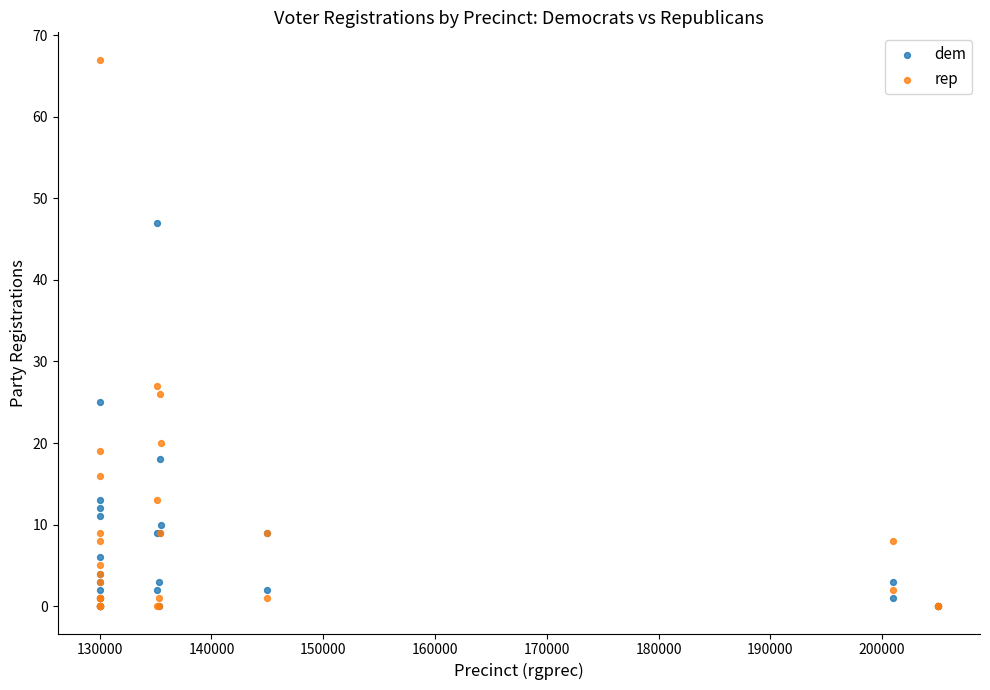

Across all series, what Y value is closest to 33?

27